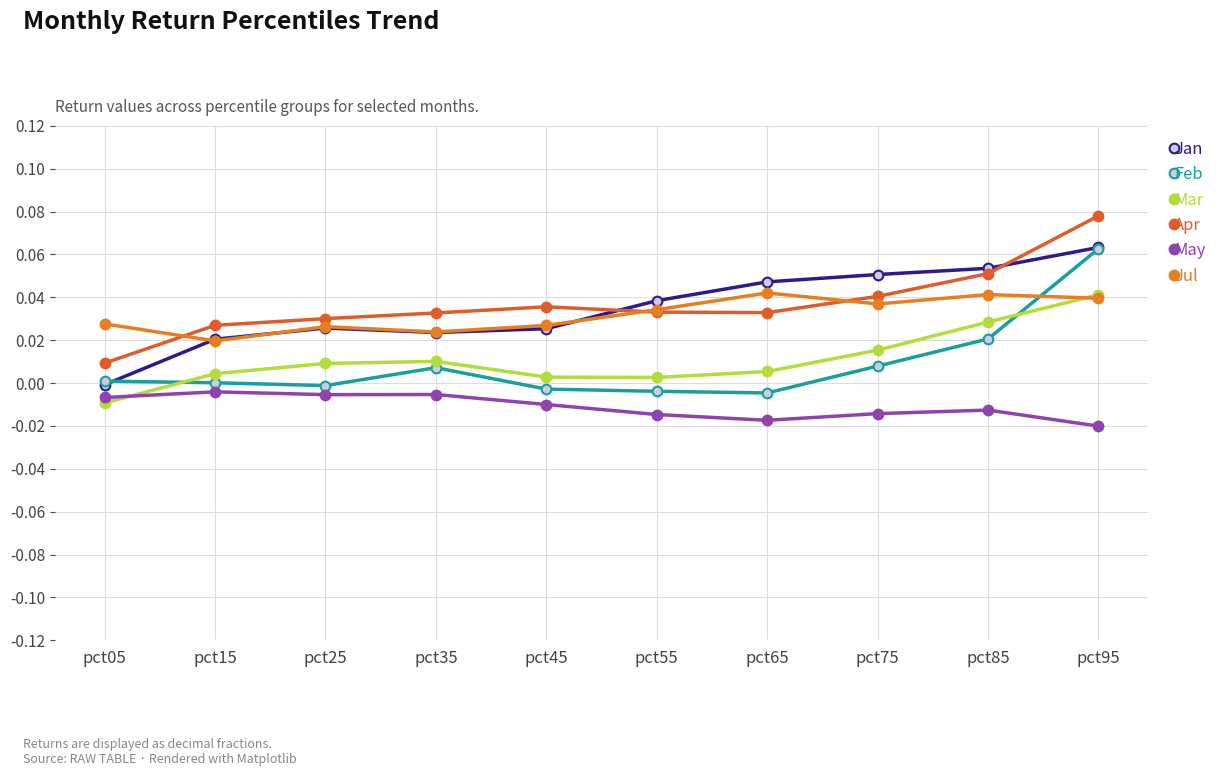

How many lines are shown in the chart?

6